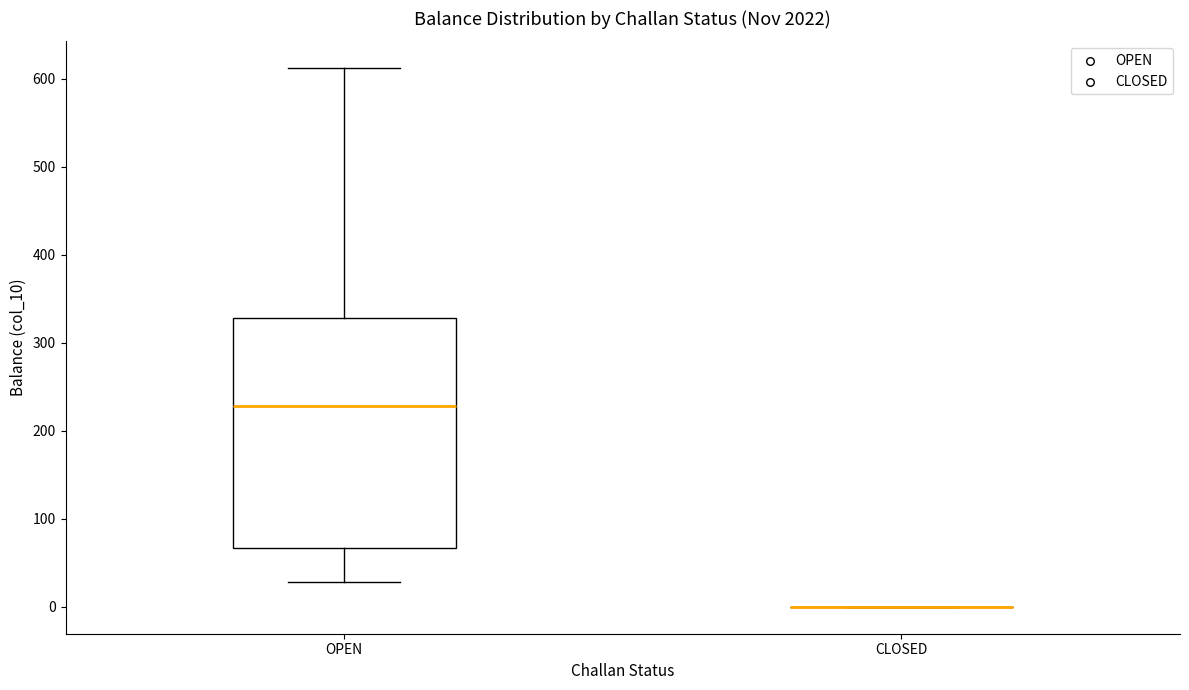

Reading left to right, transcribe this box plot: for each box, give where its median line is, the range the box spans, and where its two whiskers end, as read against the y-axis. The values are not printed on the chart, so give them approximately, as read against the axis.

OPEN: median 230, box 70 to 330, whiskers 30 to 610
CLOSED: box collapsed to a line at 0, whiskers 0 to 0